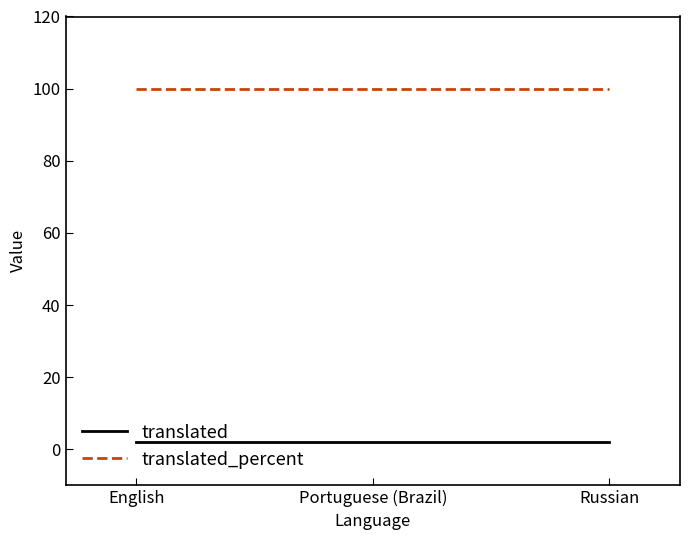

Is the value of translated at Russian greater than the value of translated_percent at English?

No